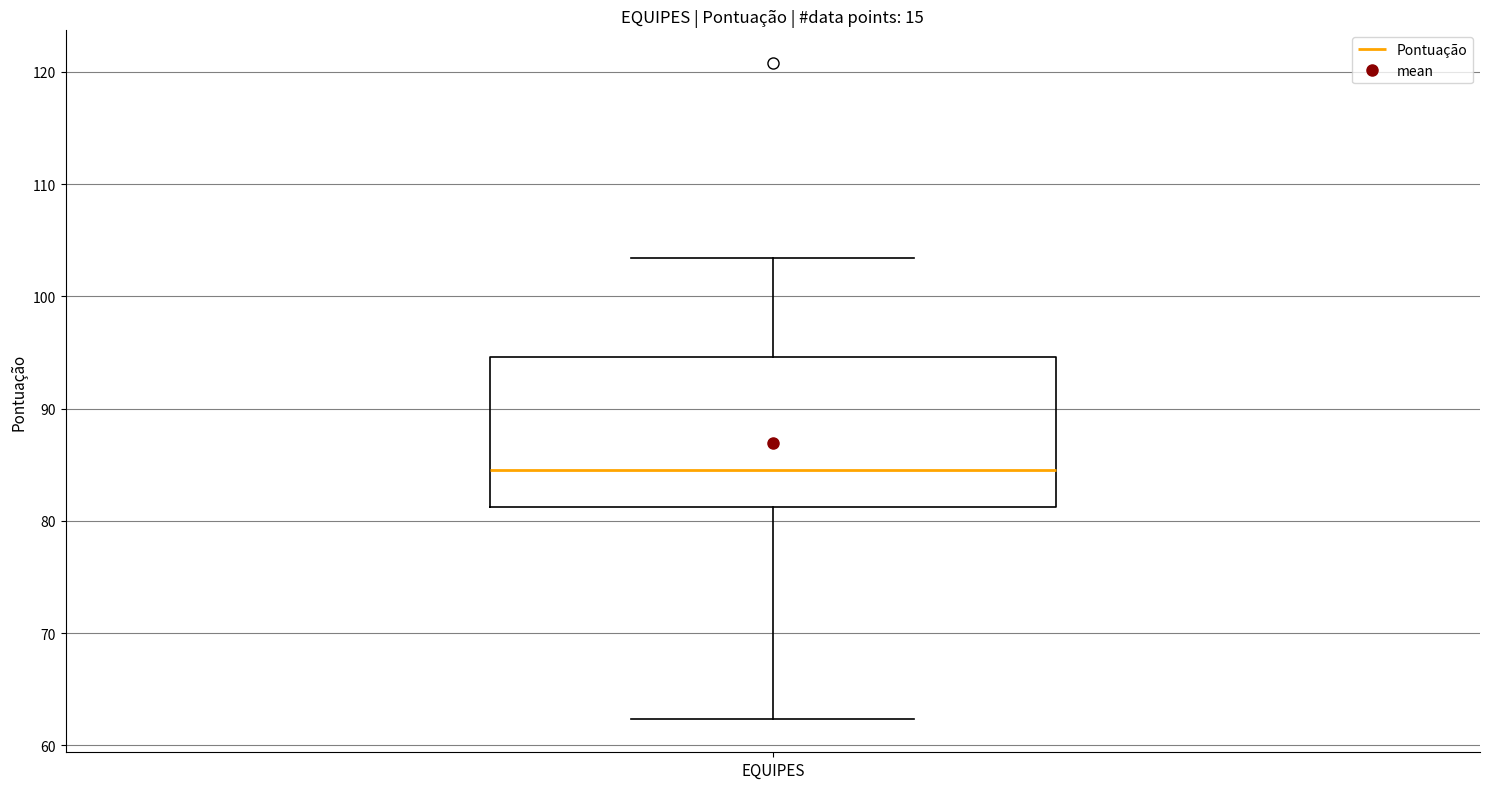

Read this box plot against the y-axis: the position of the median line, the range covered by the box, and the ends of both whiskers. The values are not printed on the chart, so give them approximately, as read against the axis.

median 84, box 81 to 95, whiskers 62 to 103